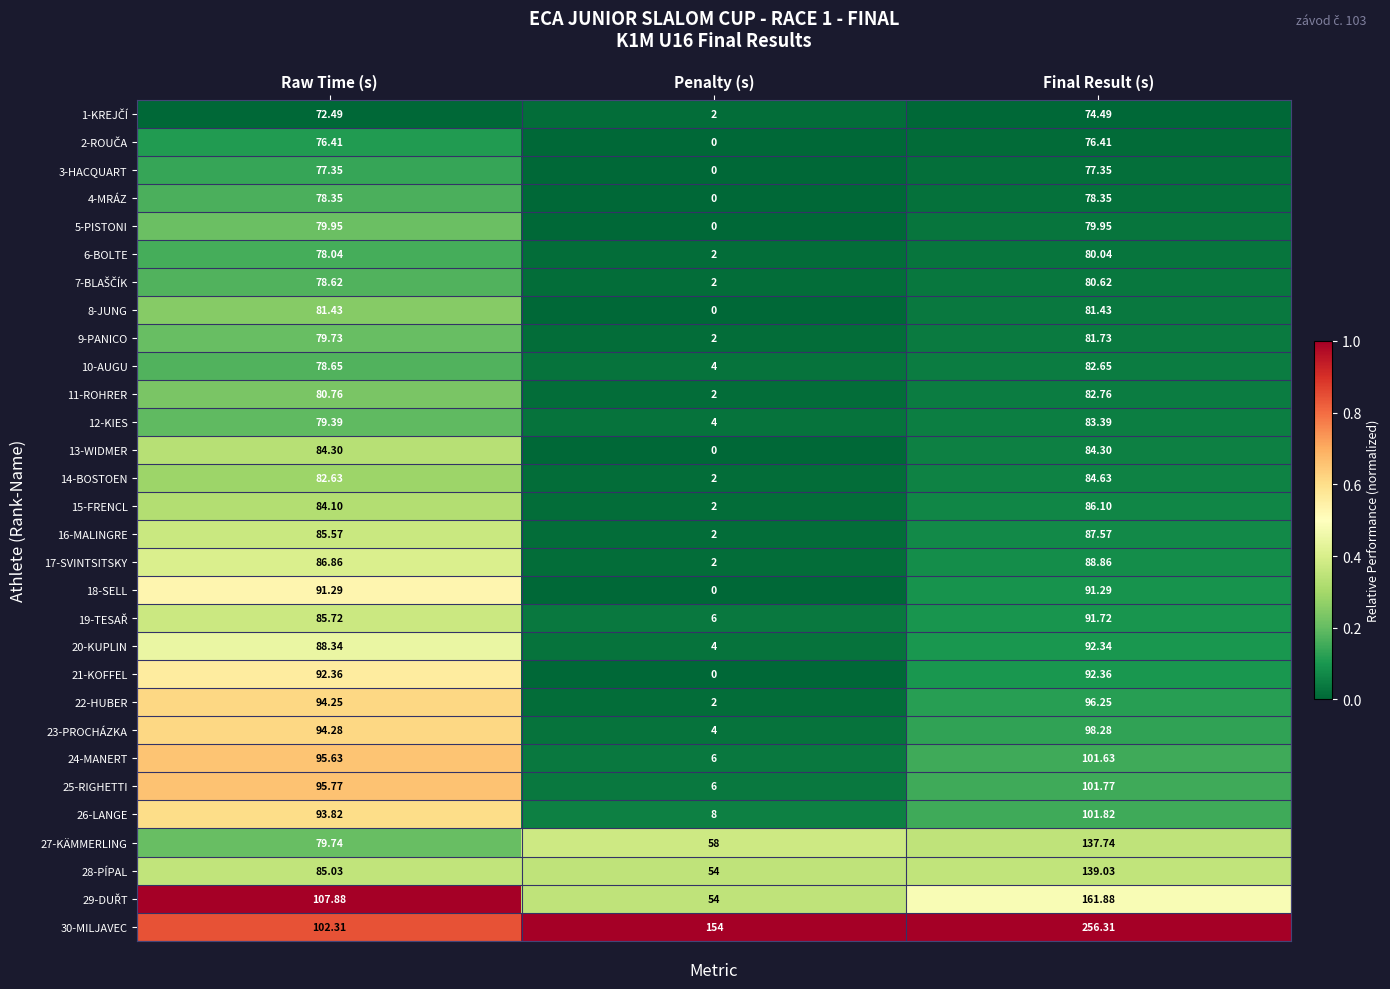

At which label is 21-KOFFEL closest to 46?

Penalty (s)